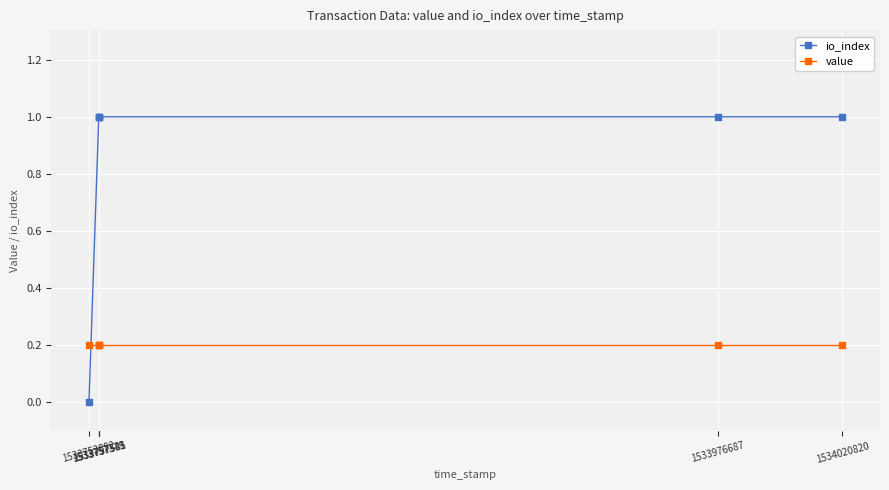

True or false: io_index has a value of 0.5 at 1533757541.

False